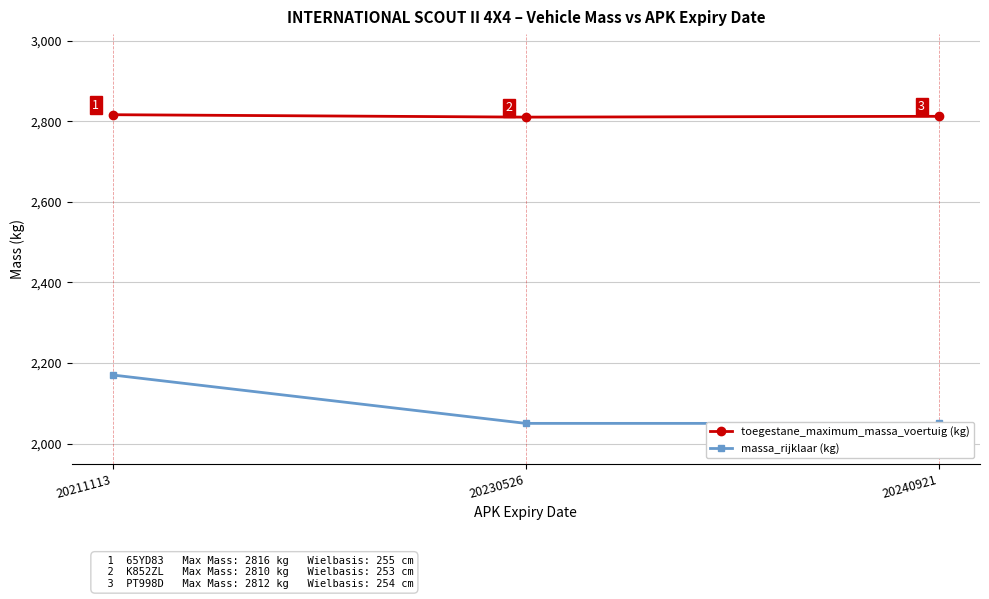

Where does the toegestane_maximum_massa_voertuig (kg) series first go above 2812?

20211113